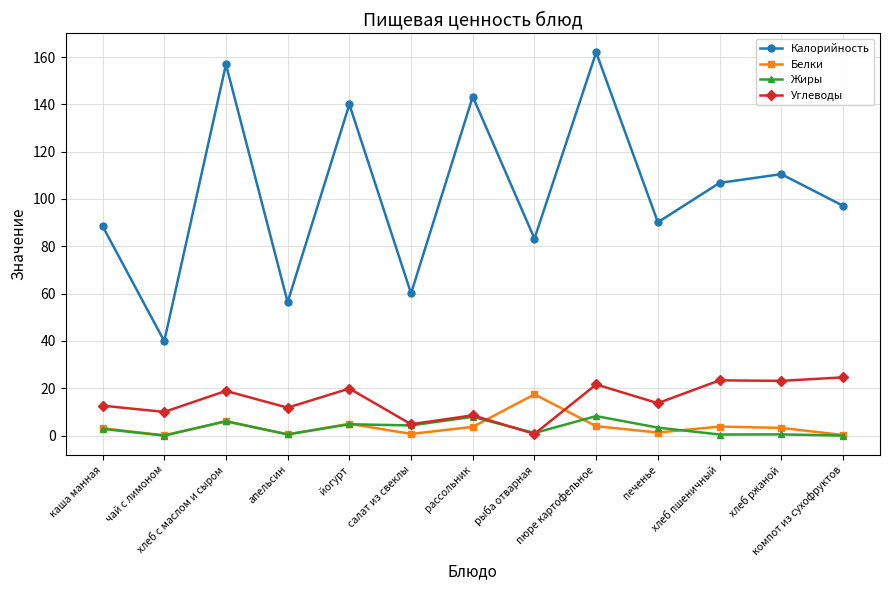

Is the value of Жиры at каша манная greater than the value of Углеводы at компот из сухофруктов?

No